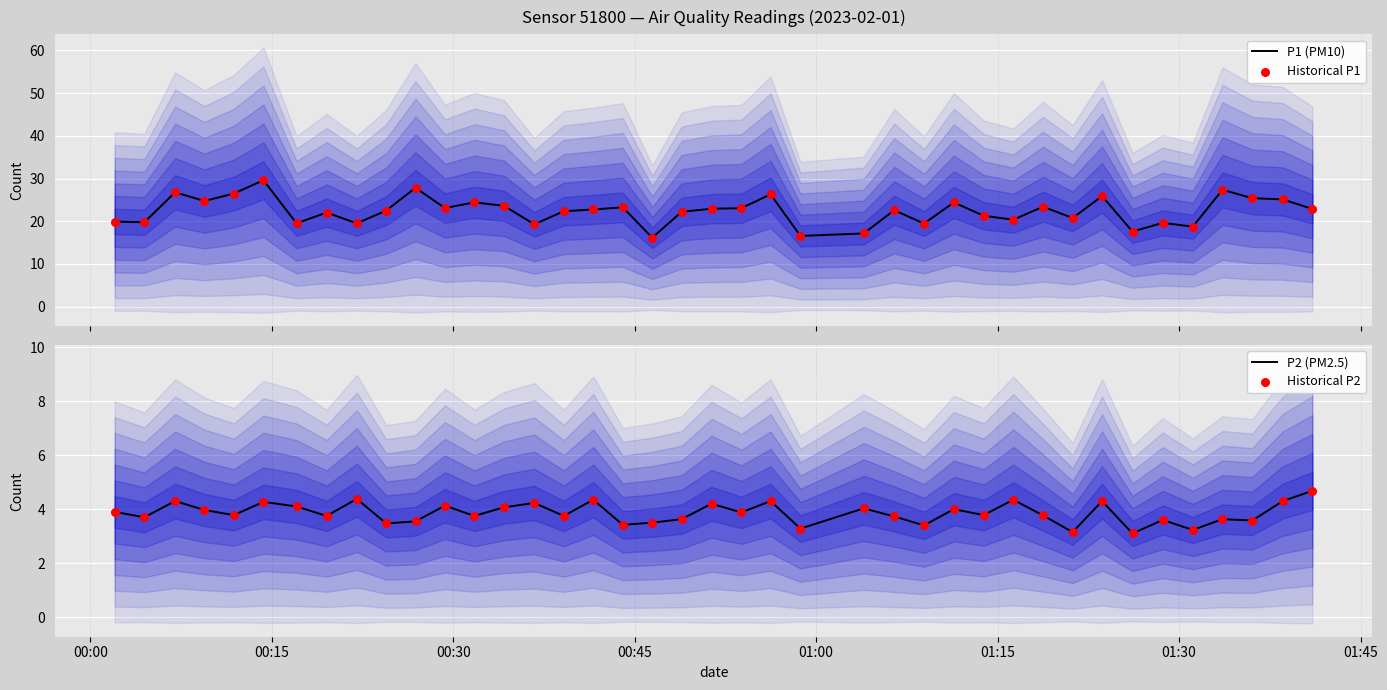

At how many categories does at least one series exceed 13?

40